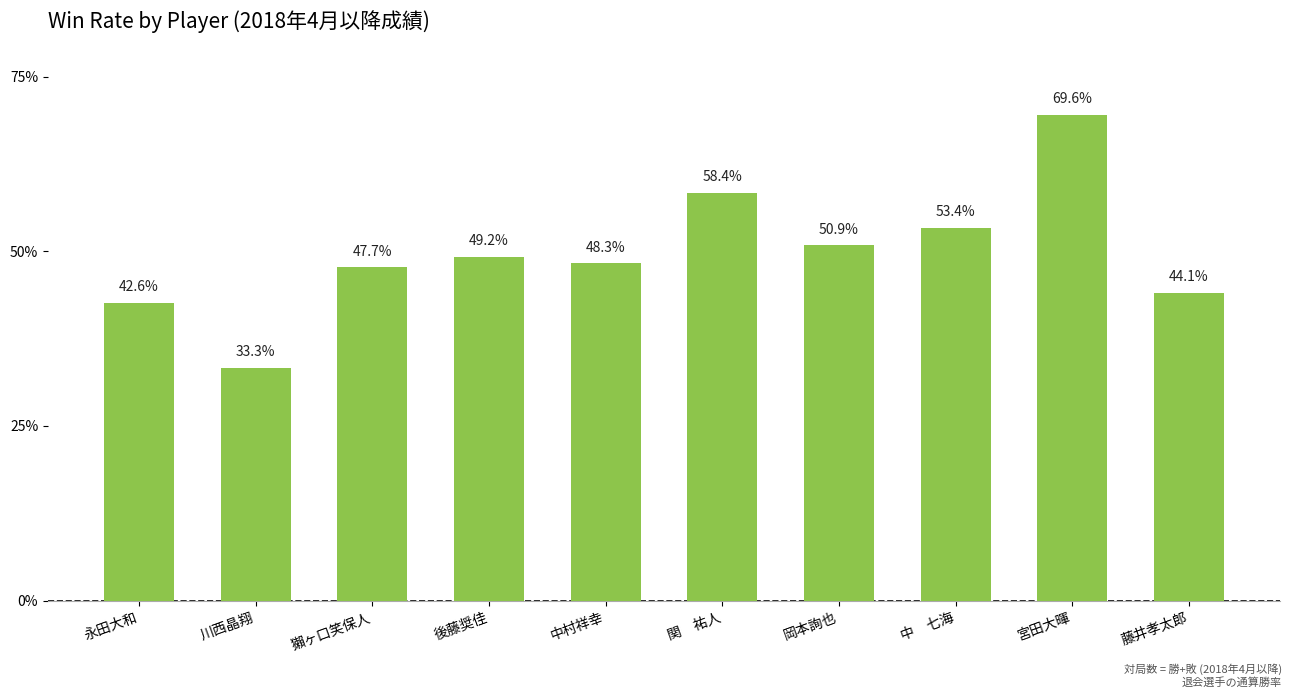

What is the value of the 6th bar from the left?

0.6